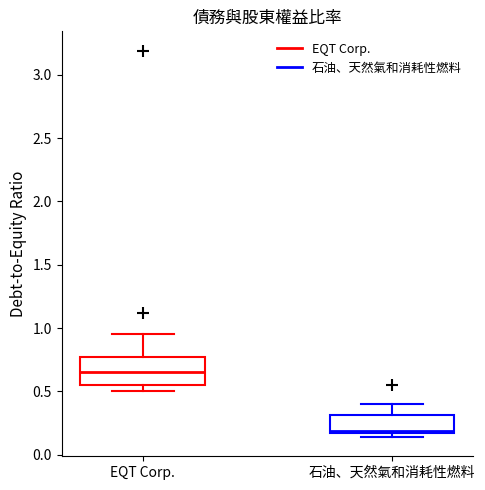

Which box has the lowest median line?

石油、天然氣和消耗性燃料